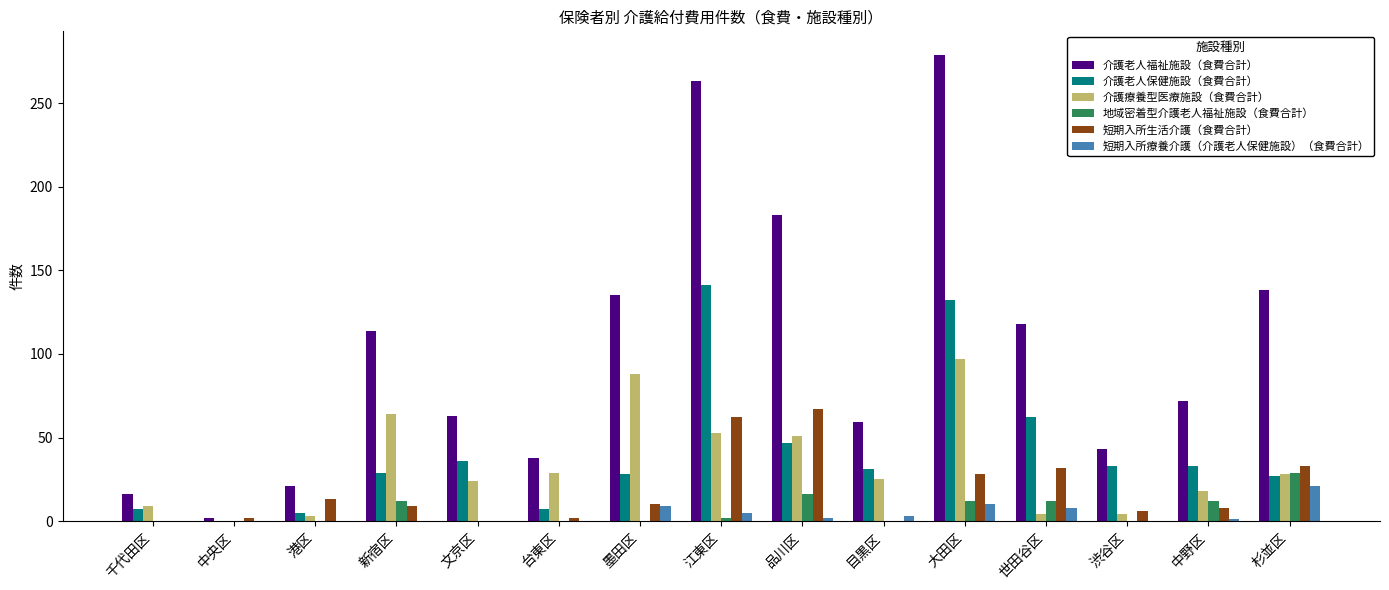

Which category has the highest value in the 介護療養型医療施設（食費合計） series?

大田区